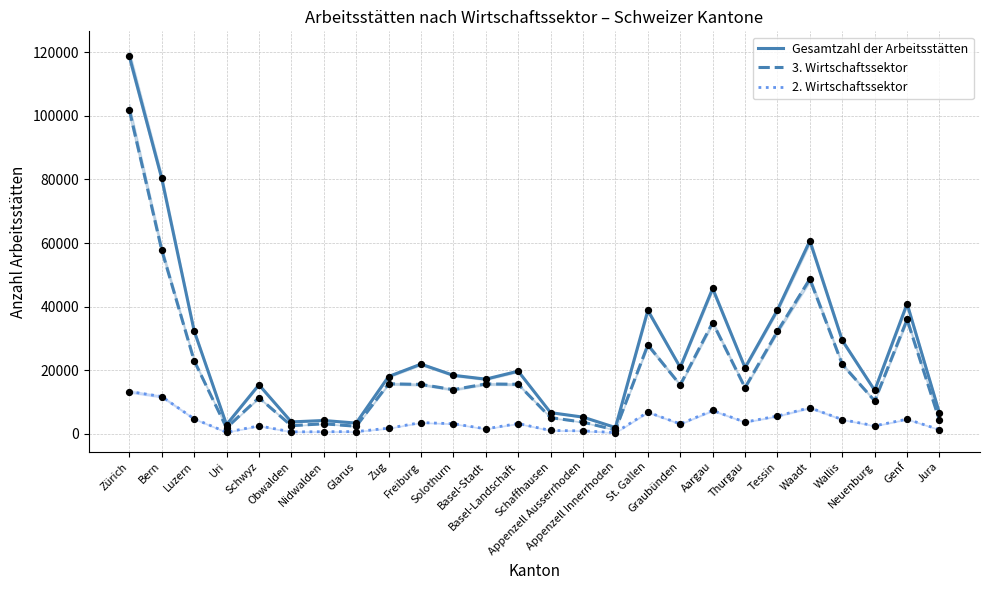

Which series contains the lowest Y value?

2. Wirtschaftssektor